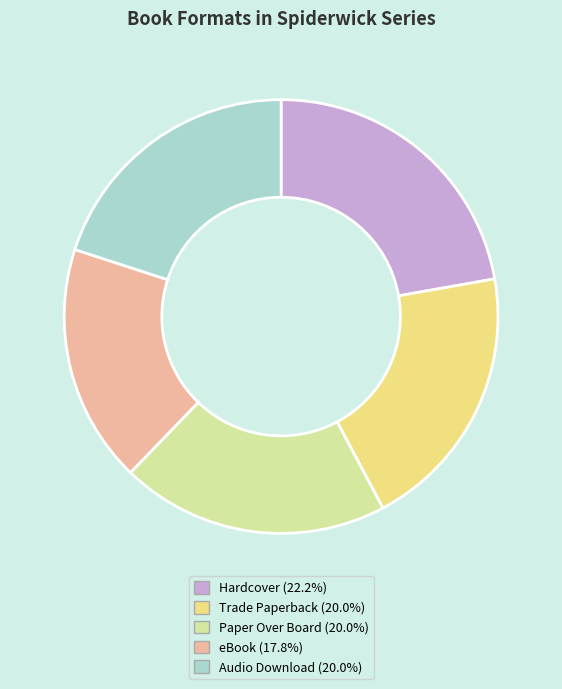

Which slice is the smallest?

eBook